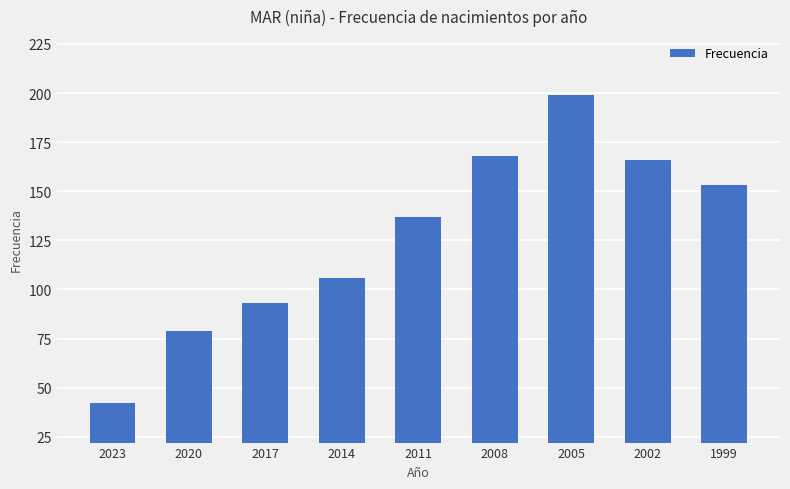

Between 1999 and 2014, which is larger?

1999